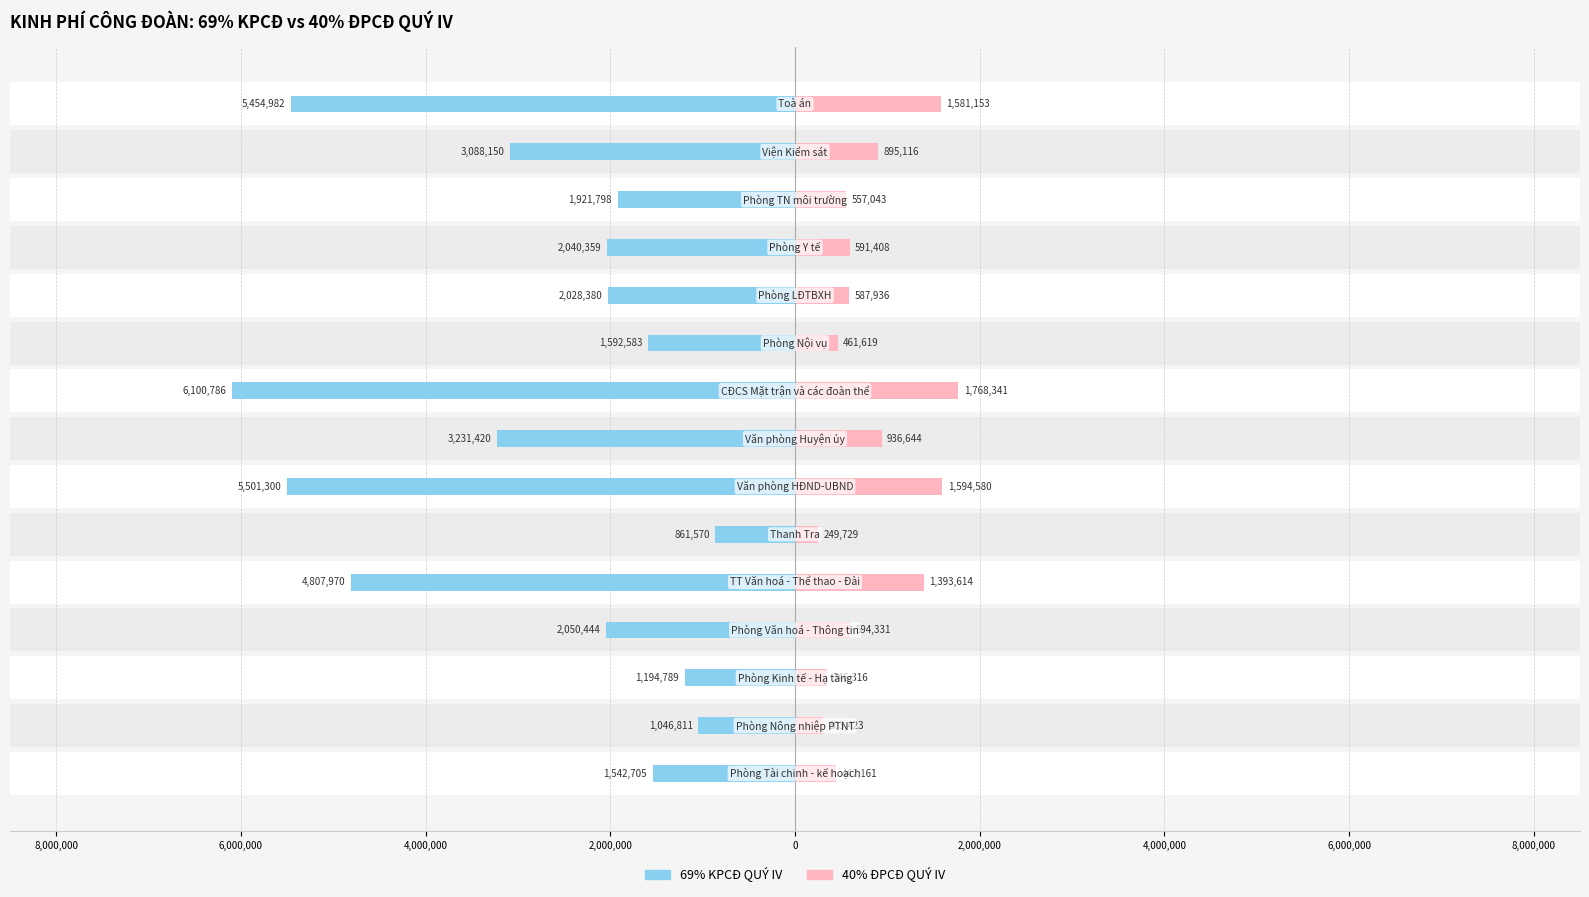

Reading left to right, extract all data points from this chart.

CAP 69% KPCĐ QUY IV: -1542705	-1046811	-1194789	-2050444	-4807970	-861570	-5501300	-3231420	-6100786	-1592583	-2028380	-2040359	-1921798	-3088150	-5454982
40% ĐPCĐ QUY IV: 447161	303423	346316	594331	1393614	249729	1594580	936644	1768341	461619	587936	591408	557043	895116	1581153